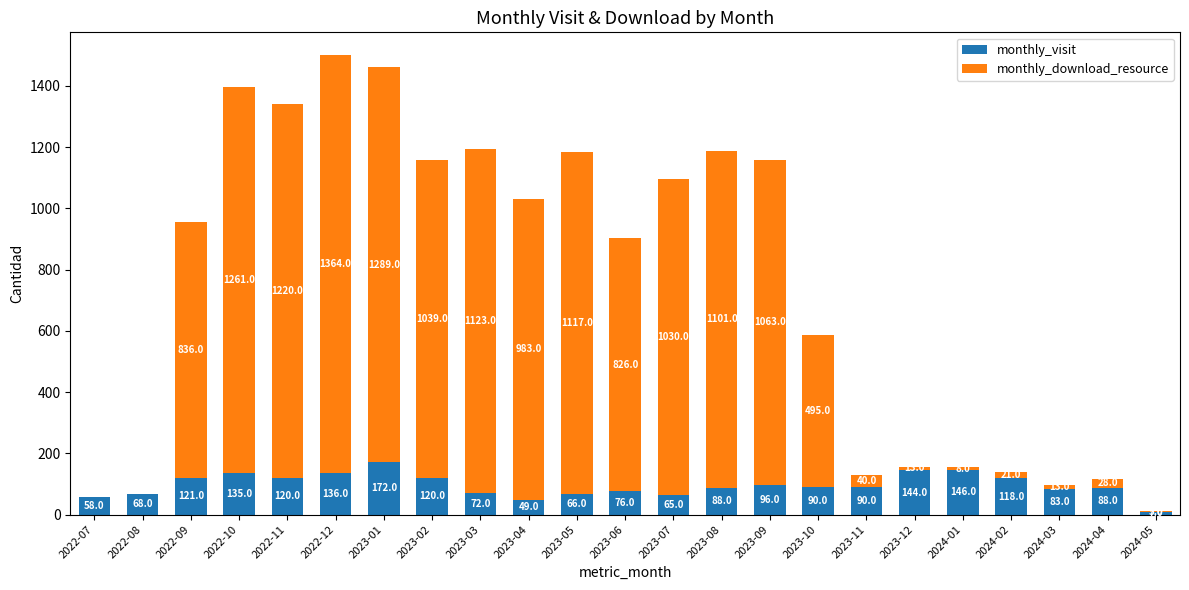

What is the sum of the monthly_visit values at 2024-03 and 2023-10?

173